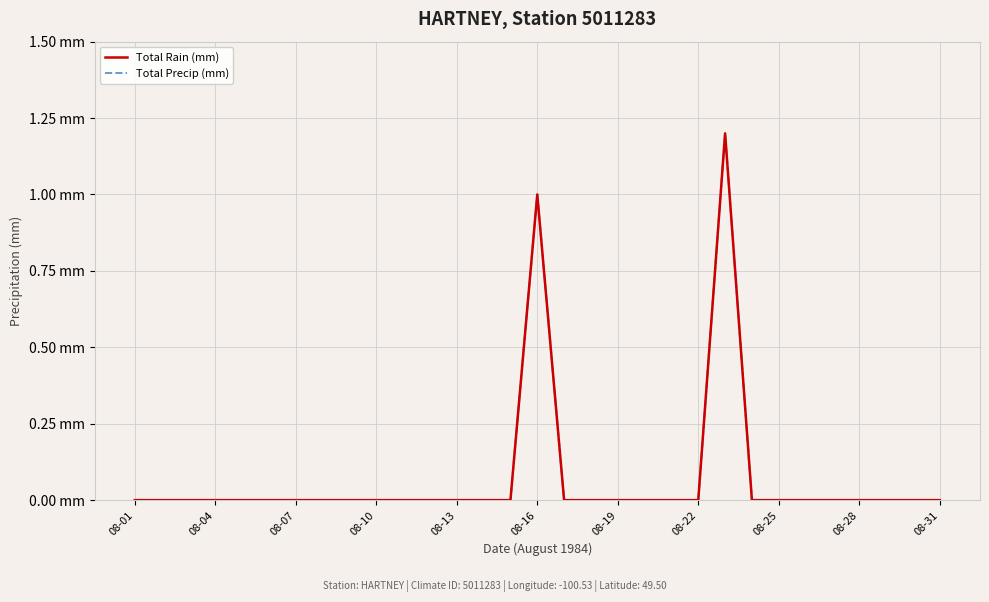

Reading right to left, extract all data points from this chart.

Total Rain (mm): 0.0	0.0	0.0	0.0	0.0	0.0	0.0	0.0	1.2	0.0	0.0	0.0	0.0	0.0	0.0	1.0	0.0	0.0	0.0	0.0	0.0	0.0	0.0	0.0	0.0	0.0	0.0	0.0	0.0	0.0	0.0
Total Precip (mm): 0.0	0.0	0.0	0.0	0.0	0.0	0.0	0.0	1.2	0.0	0.0	0.0	0.0	0.0	0.0	1.0	0.0	0.0	0.0	0.0	0.0	0.0	0.0	0.0	0.0	0.0	0.0	0.0	0.0	0.0	0.0